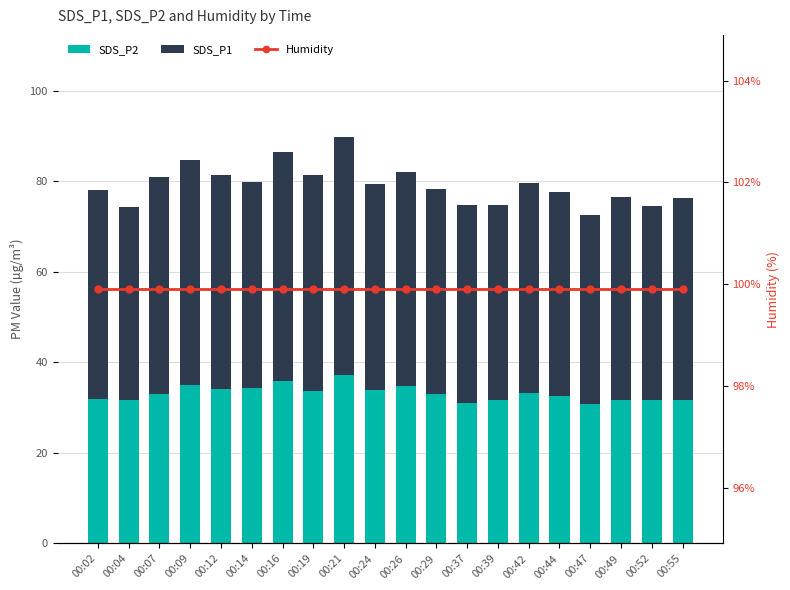

What is the spread (max minus min) of values at 00:12?

65.8